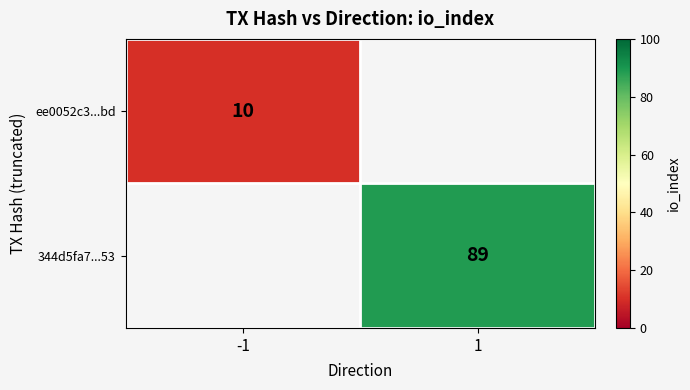

Is it true that ee0052c3...bd equals 15 at -1?

False